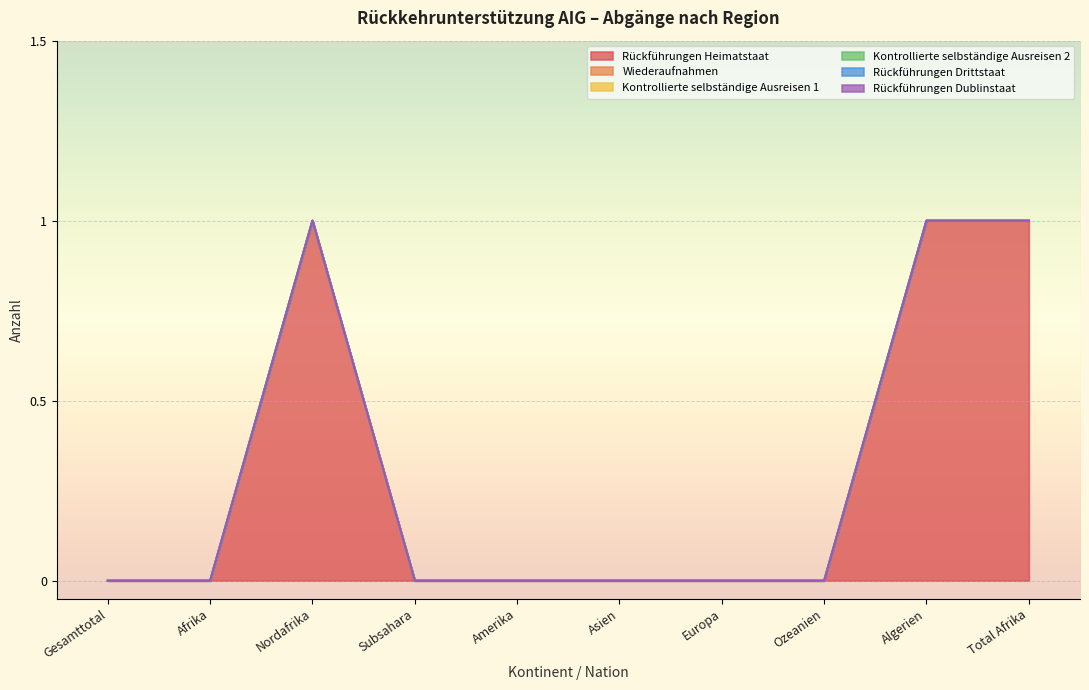

Which category has the lowest value in the Rückführungen Heimatstaat series?

Gesamttotal